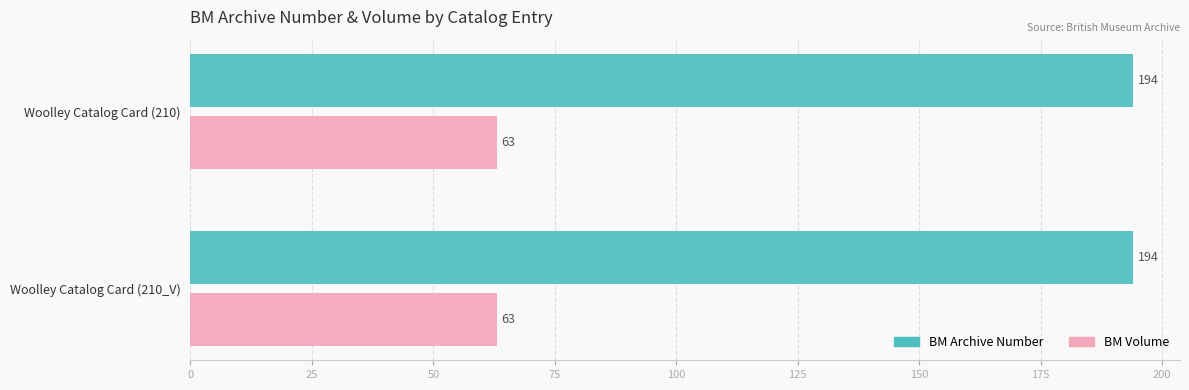

True or false: BM Archive Number has a value of 194 at Woolley Catalog Card (210_V).

True